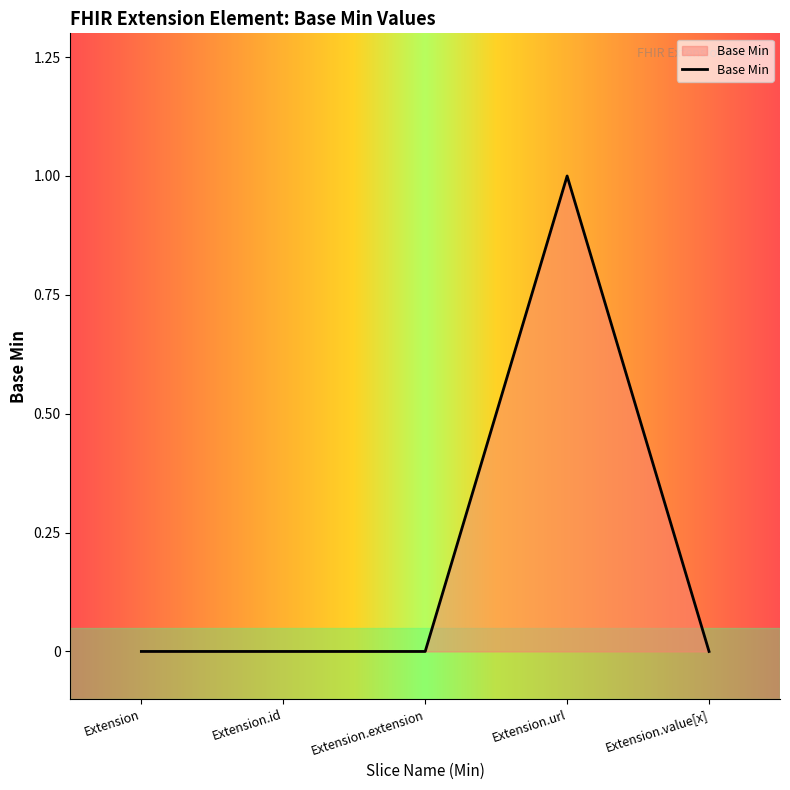

At which category does the chart reach its peak across all series?

Extension.url